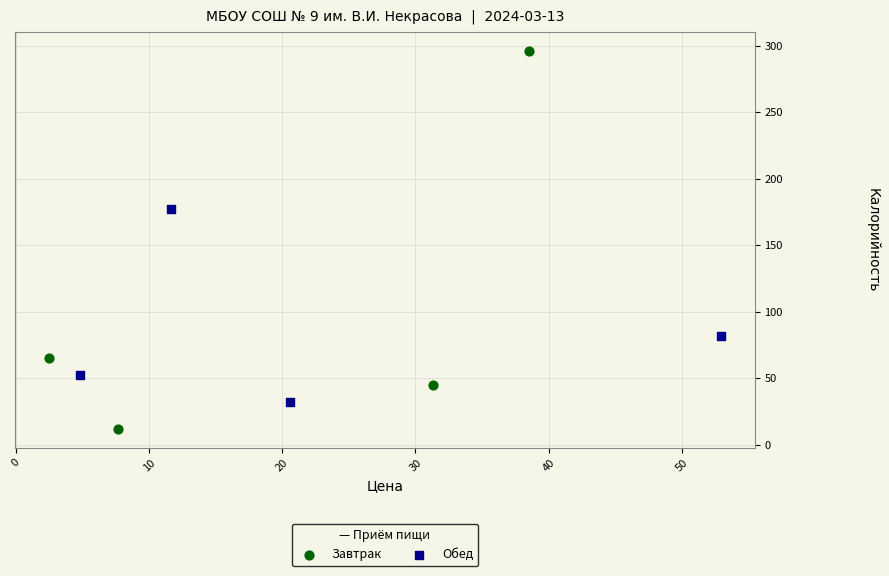

Which series contains the lowest Y value?

Завтрак